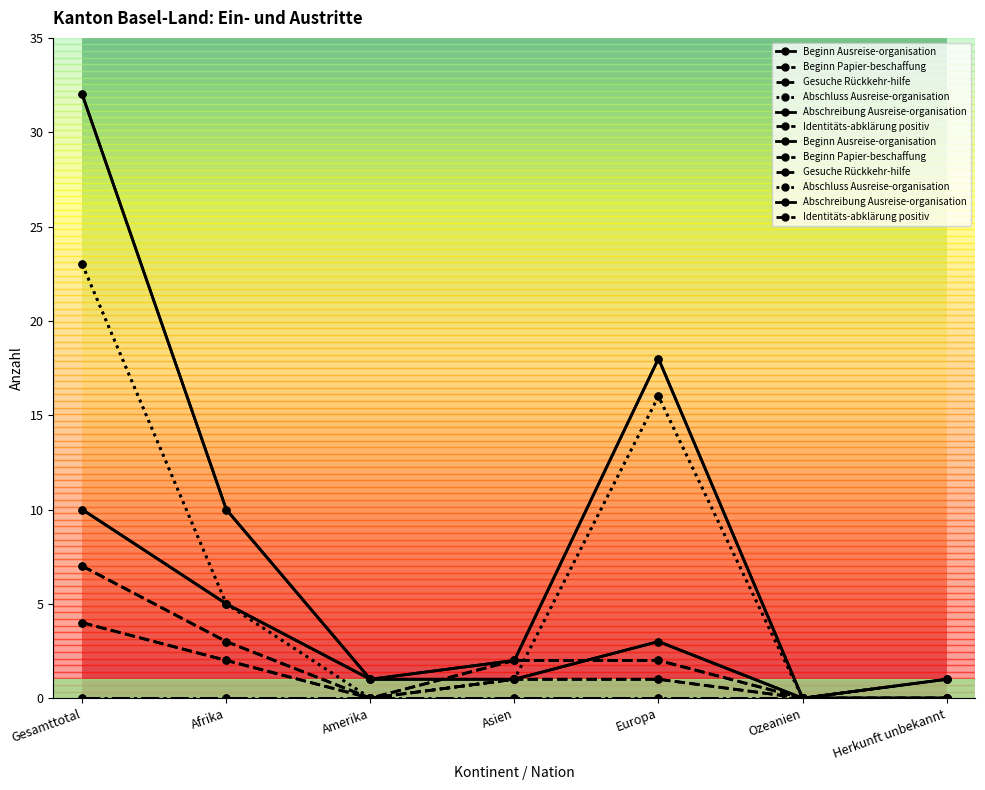

At which category is the sum across all series the highest?

Gesamttotal